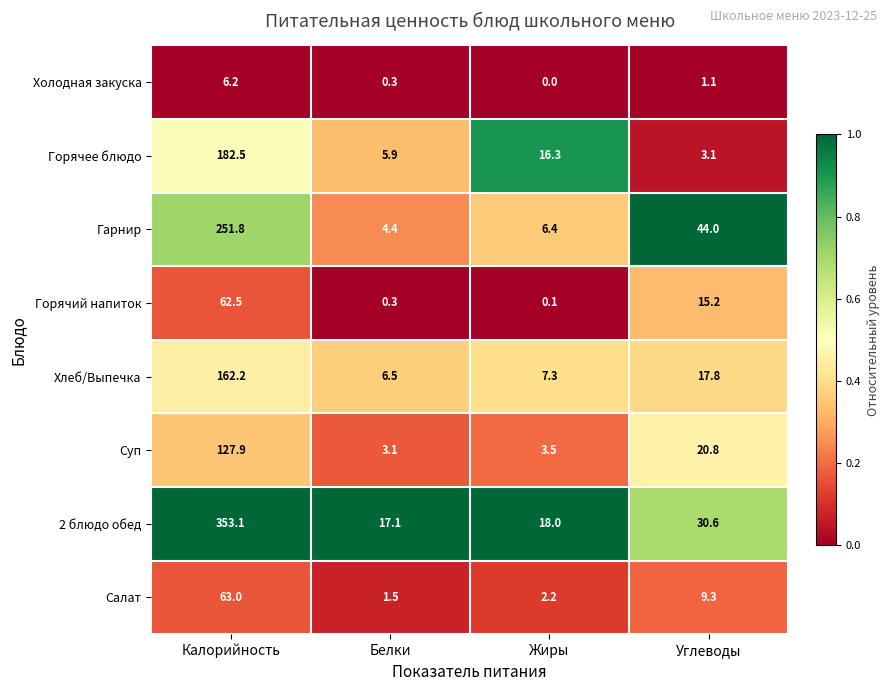

What is the difference between the Суп values at Калорийность and Углеводы?

107.1